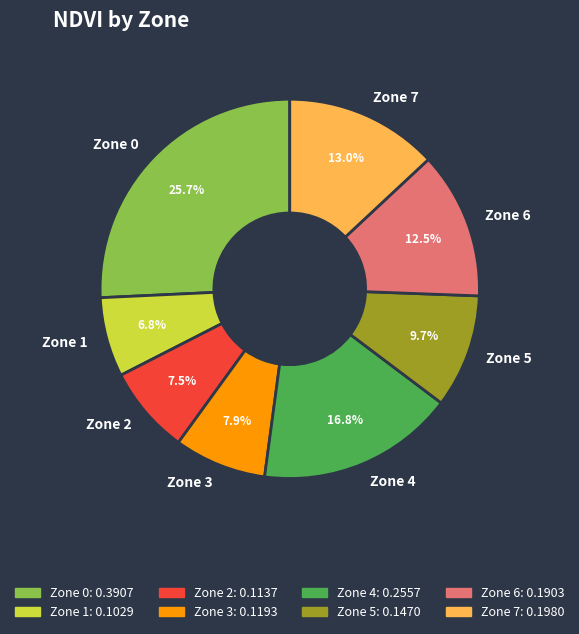

Combined, what portion of the pie is Zone 2 and Zone 7?

20.5%